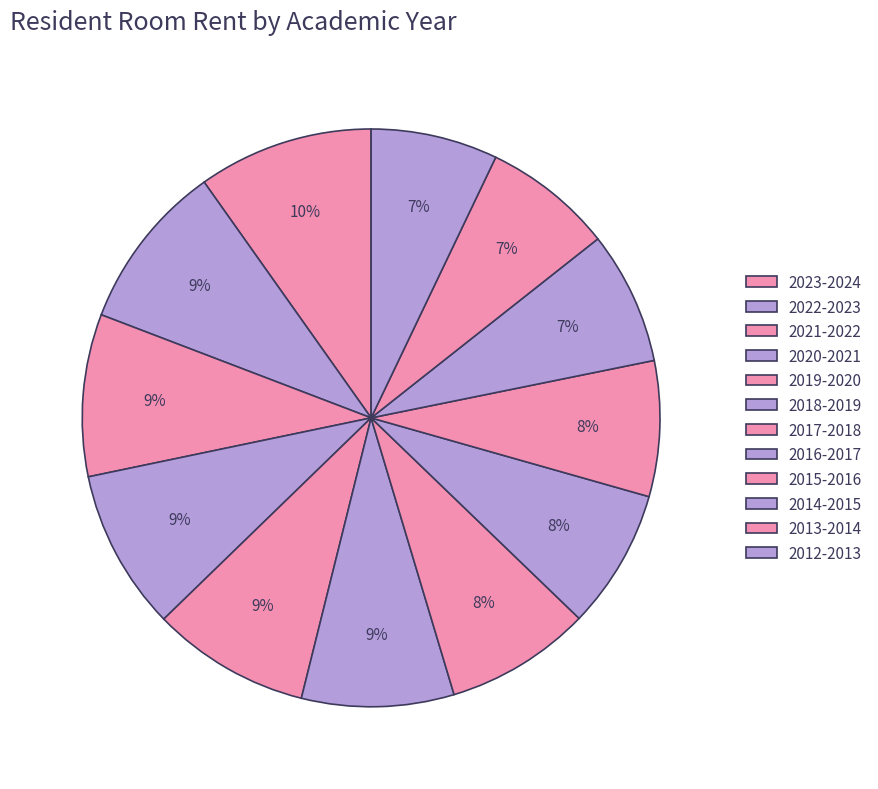

How many segments does this pie chart have?

12